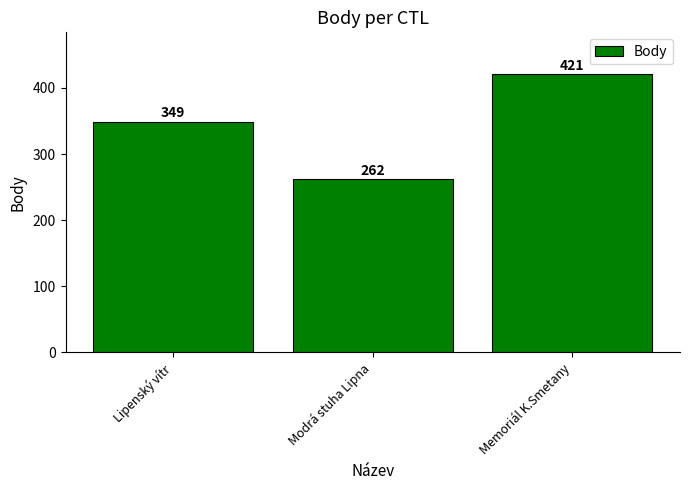

How many data points are less than 349?

1